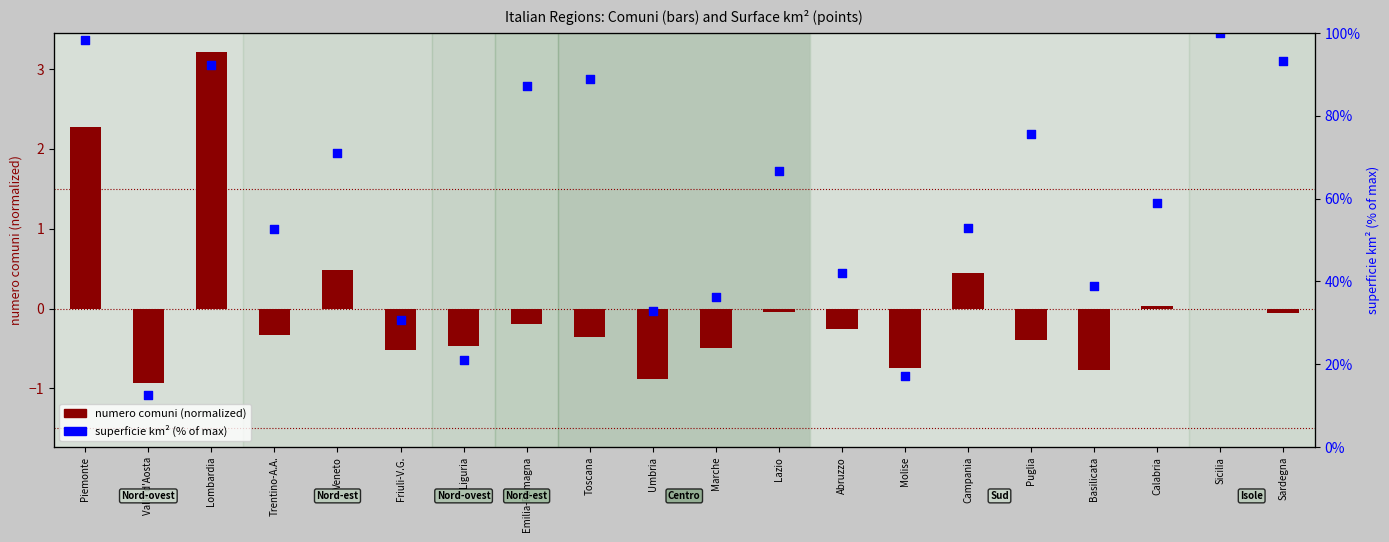

At how many categories does at least one series exceed 30?

17